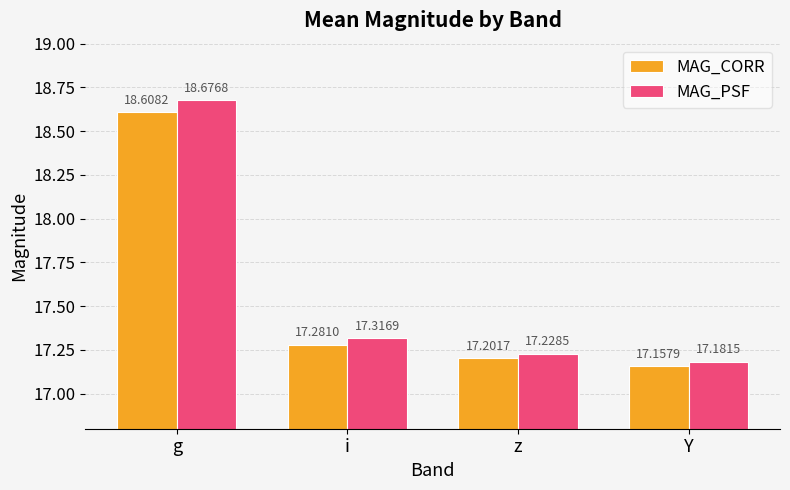

The MAG_CORR series shows 17.2 at Y. True or false?

True